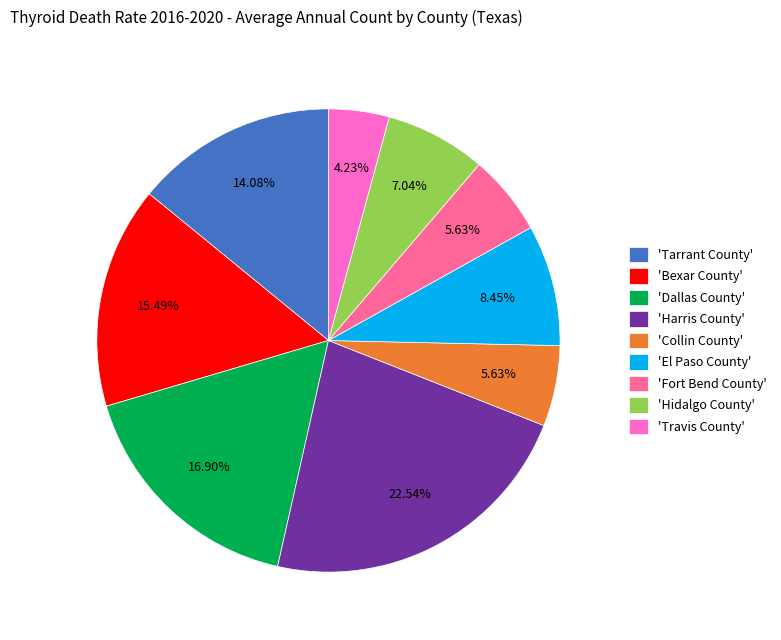

Which slice is the largest?

'Harris County'